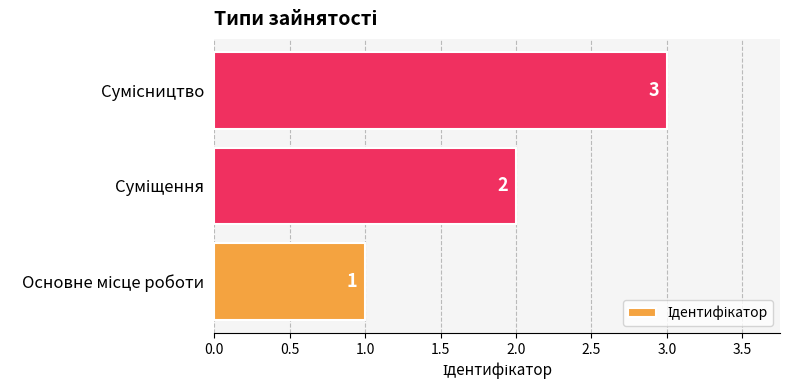

What is the greatest value displayed?

3